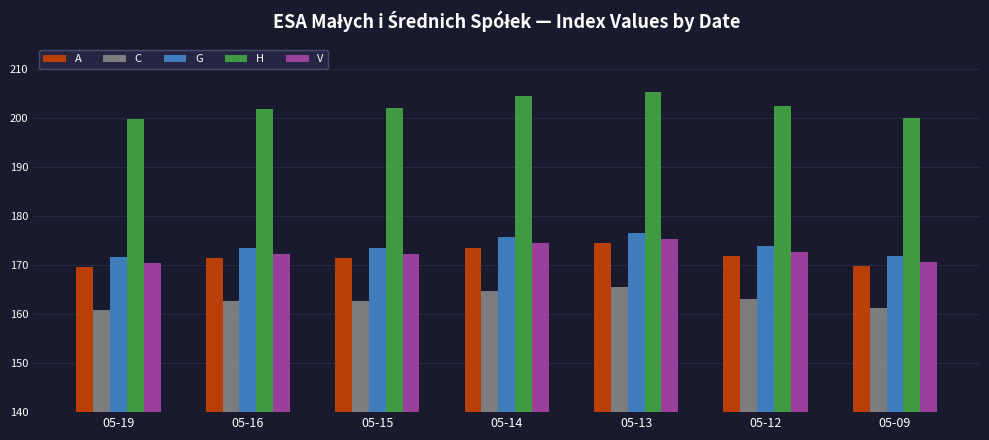

What is the approximate value of V at 05-09?

170.7